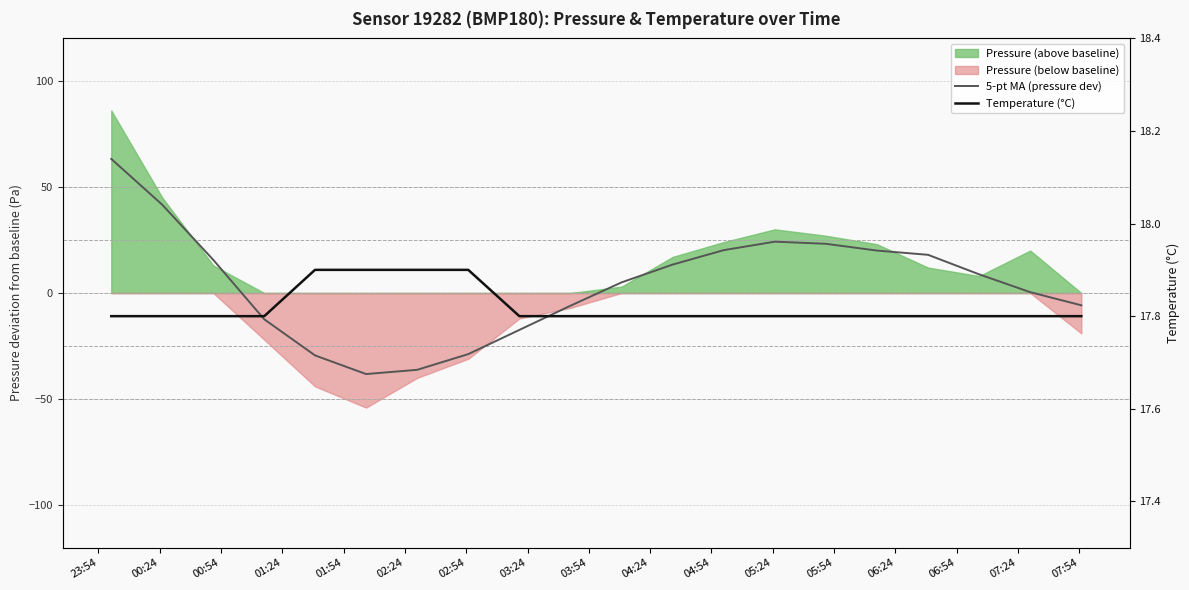

The Temperature (°C) series shows 12.2 at 04:54. True or false?

False